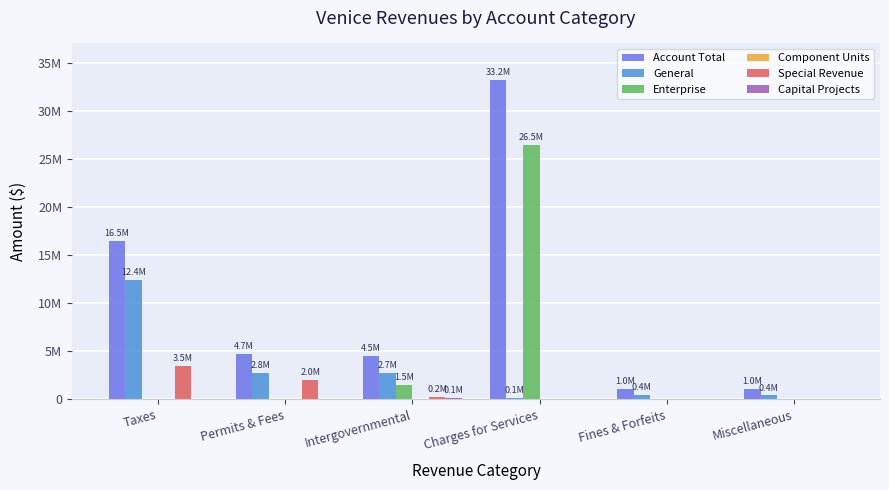

Rank the series at Permits & Fees from highest to lowest value.

Account Total, General, Special Revenue, Enterprise, Component Units, Capital Projects